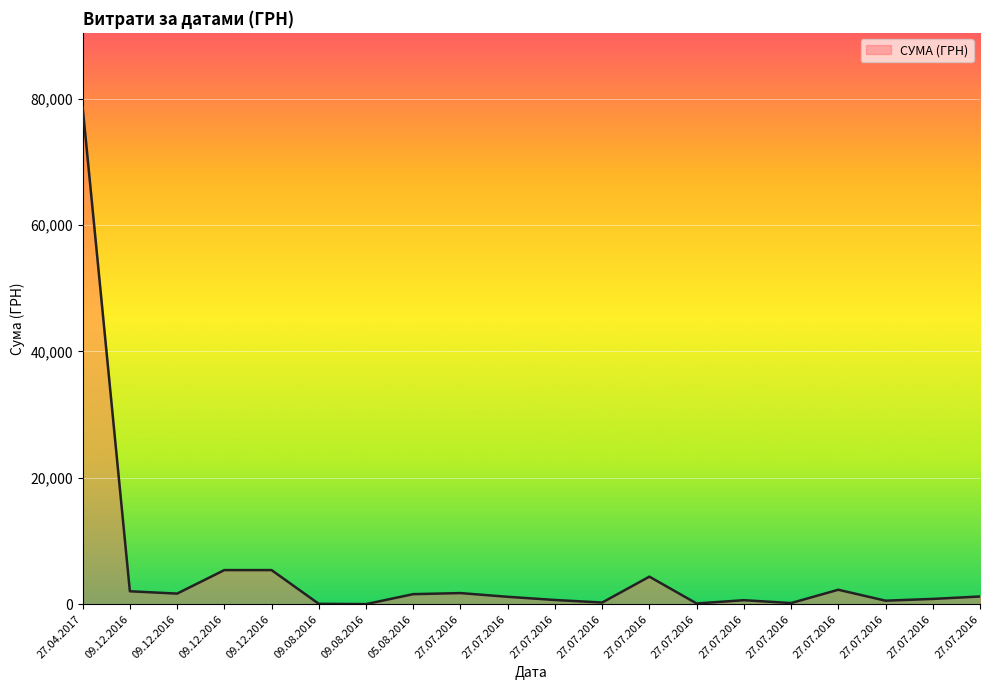

Does the chart have visible grid lines?

Yes